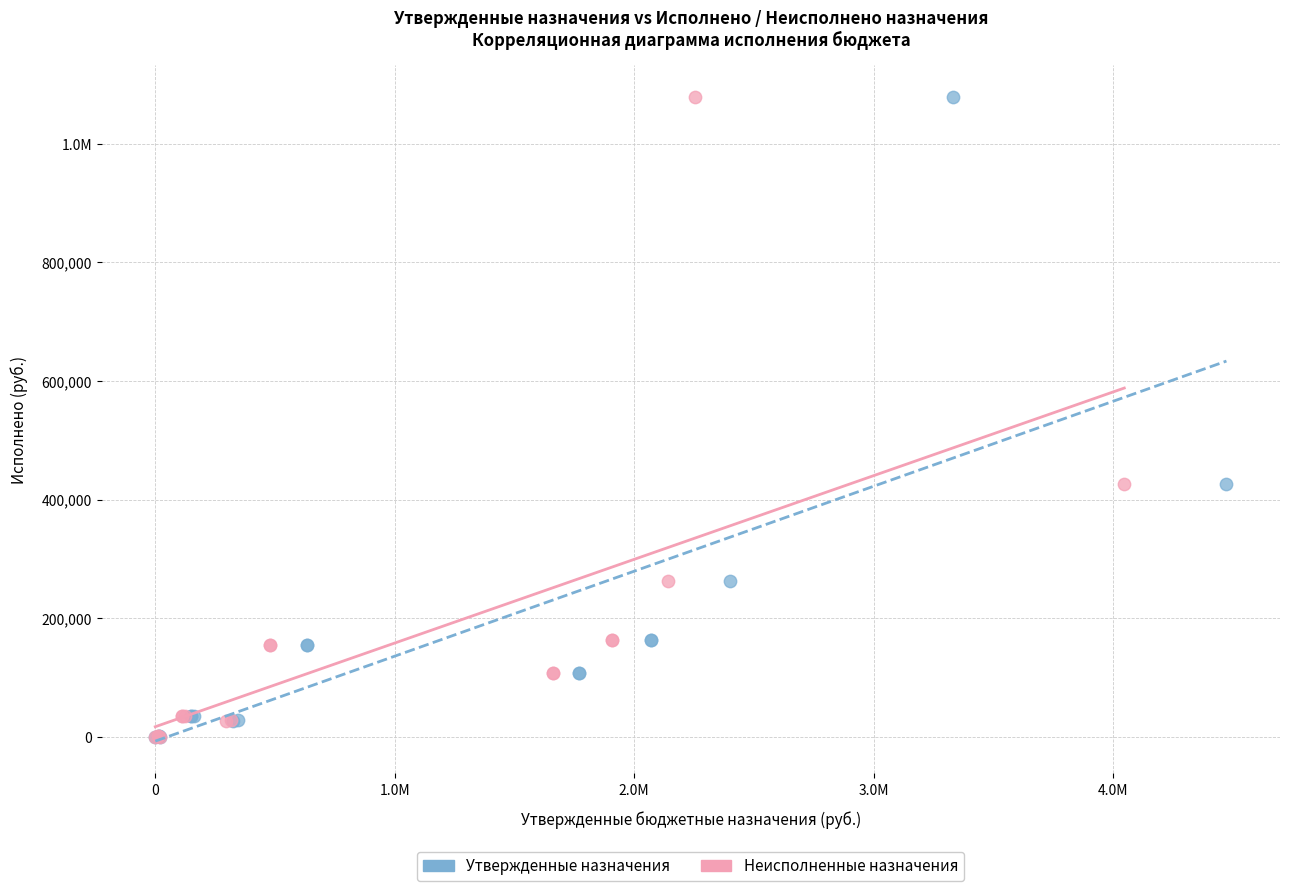

What are all the series names shown in the legend?

Утвержденные назначения, Неисполненные назначения